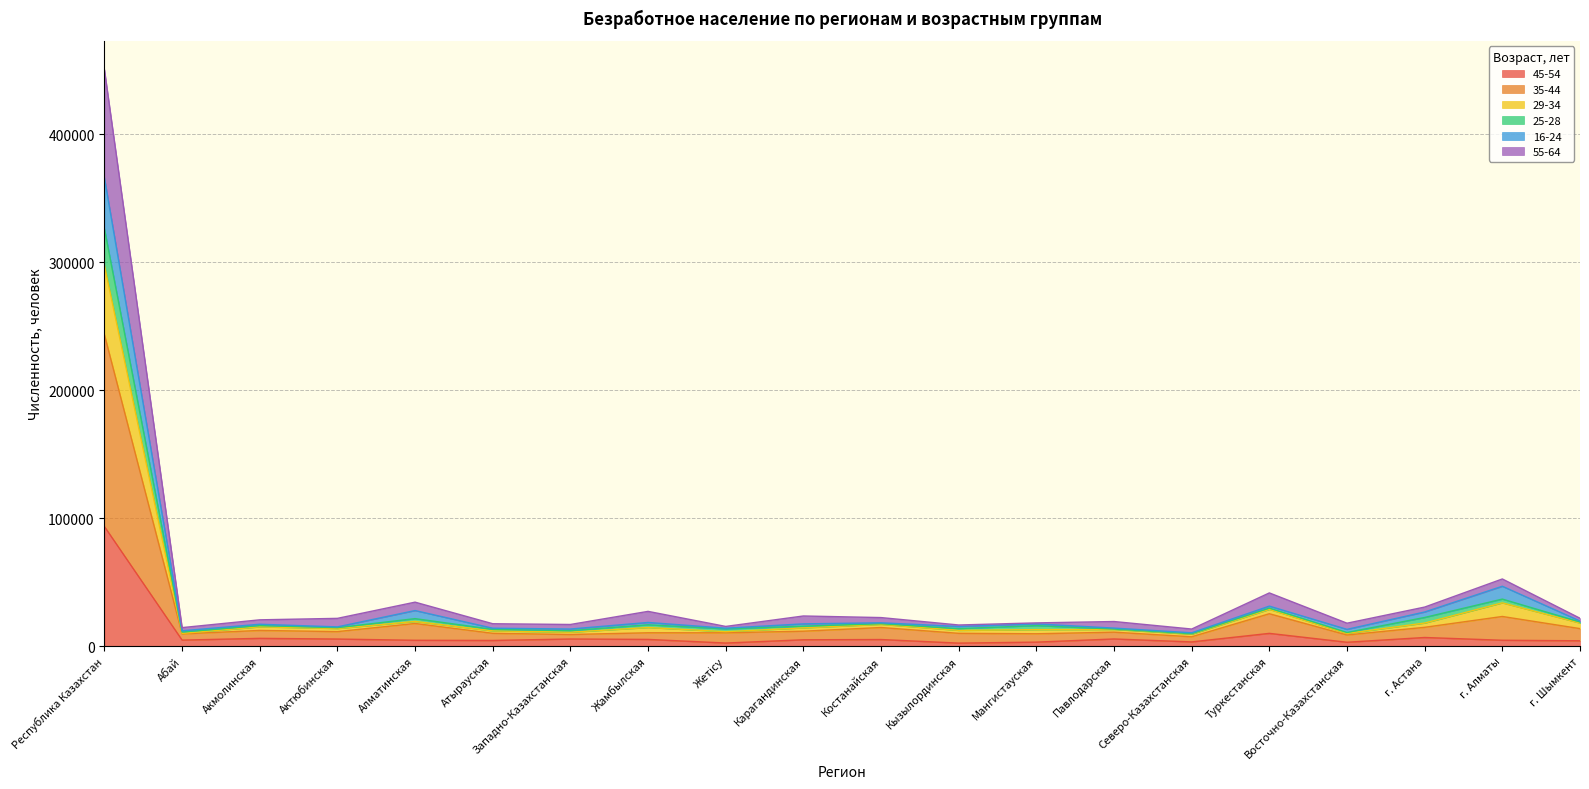

At how many categories does at least one series exceed 384954?

1